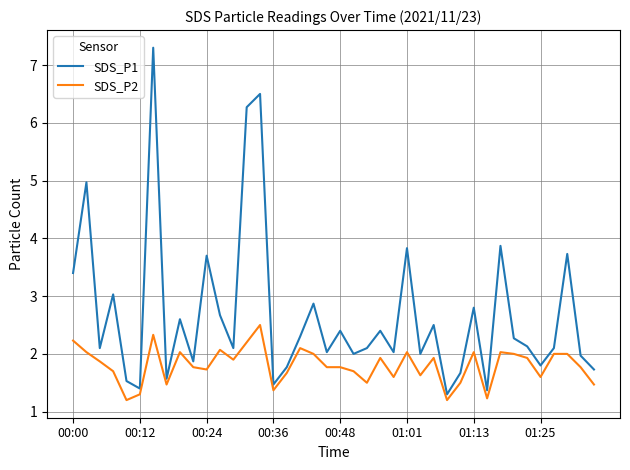

Does the chart have visible grid lines?

Yes